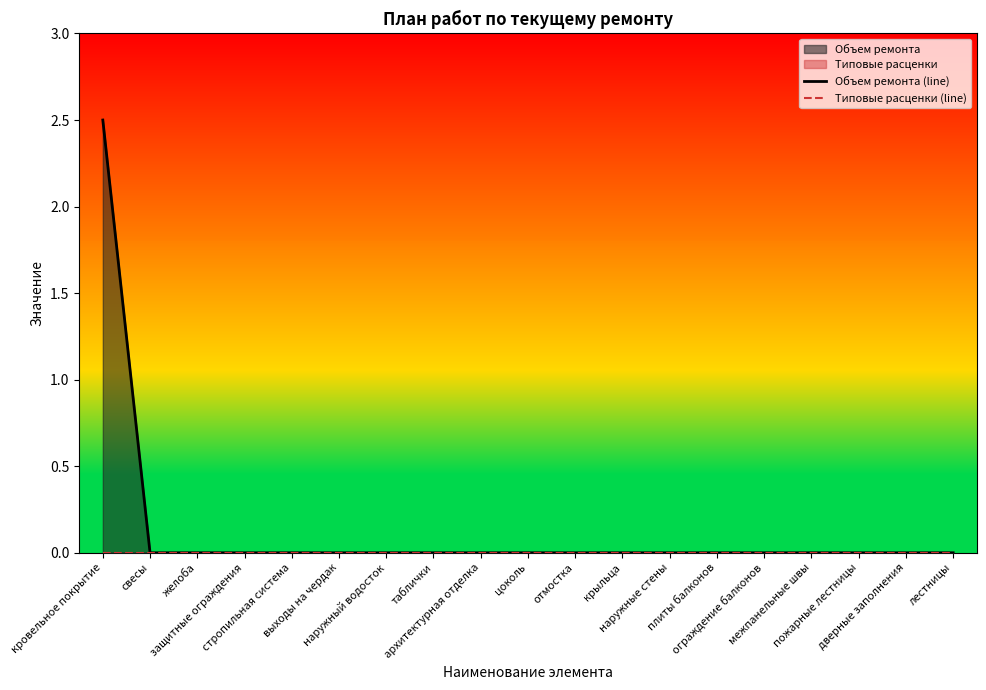

Reading right to left, what are all the values shown in this chart?

Объем ремонта (line): 0.0	0.0	0.0	0.0	0.0	0.0	0.0	0.0	0.0	0.0	0.0	0.0	0.0	0.0	0.0	0.0	0.0	0.0	2.5
Типовые расценки (line): 0.0	0.0	0.0	0.0	0.0	0.0	0.0	0.0	0.0	0.0	0.0	0.0	0.0	0.0	0.0	0.0	0.0	0.0	0.0